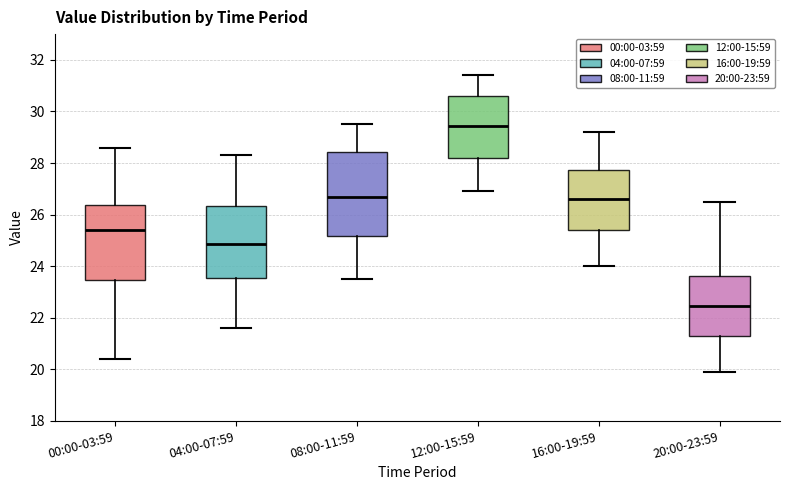

Which box has the lowest median line?

20:00-23:59